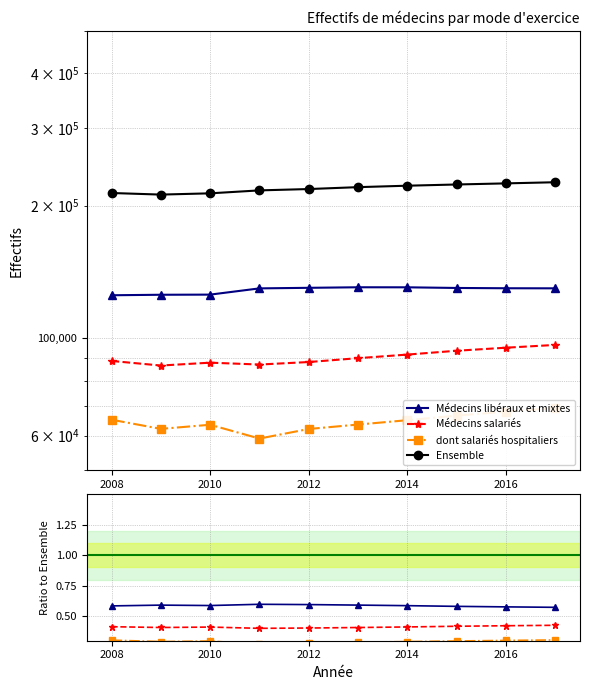

Reading left to right, list all the values displayed in this chart.

Médecins libéraux et mixtes: 0.6	0.6	0.6	0.6	0.6	0.6	0.6	0.6	0.6	0.6
Médecins salariés: 0.4	0.4	0.4	0.4	0.4	0.4	0.4	0.4	0.4	0.4
dont salariés hospitaliers: 0.3	0.3	0.3	0.3	0.3	0.3	0.3	0.3	0.3	0.3
Ensemble: 213821.0	212044.0	213442.0	216762.0	218296.0	220474.0	222150.0	223571.0	224875.0	226219.0